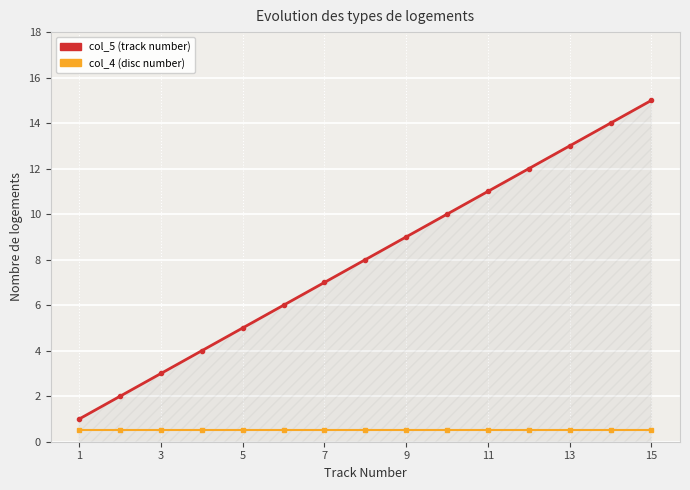

What is the smallest value displayed?

0.5